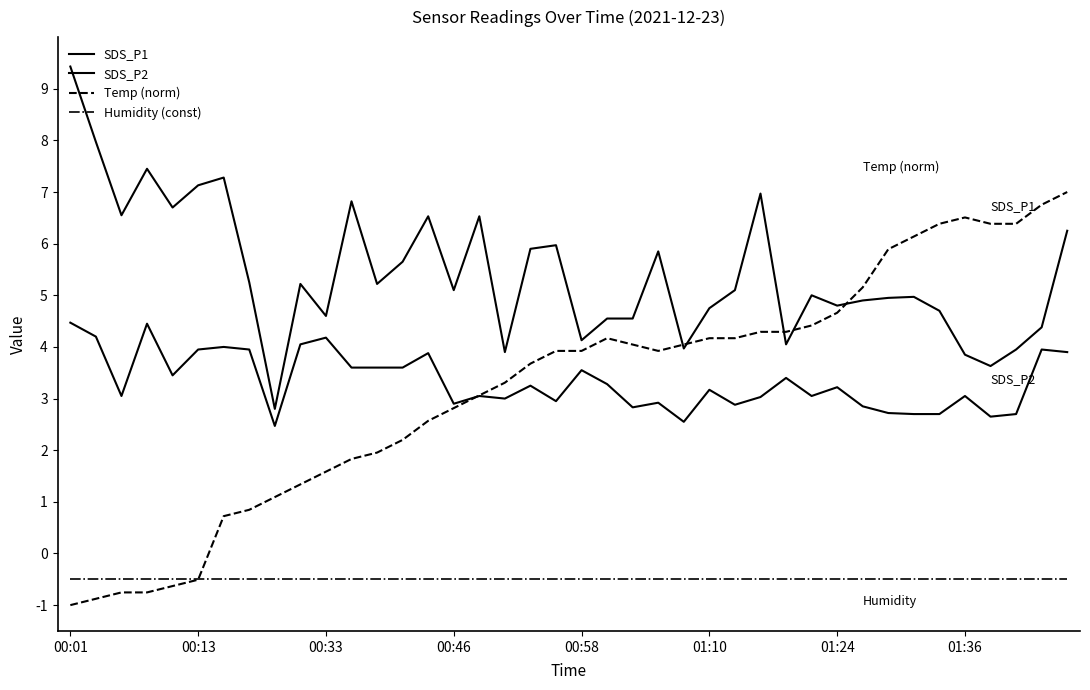

Does the chart have visible grid lines?

No